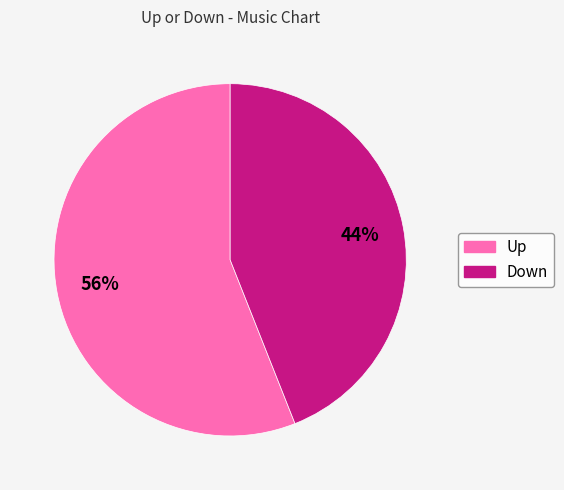

Is it true that down is 44% of the pie?

True